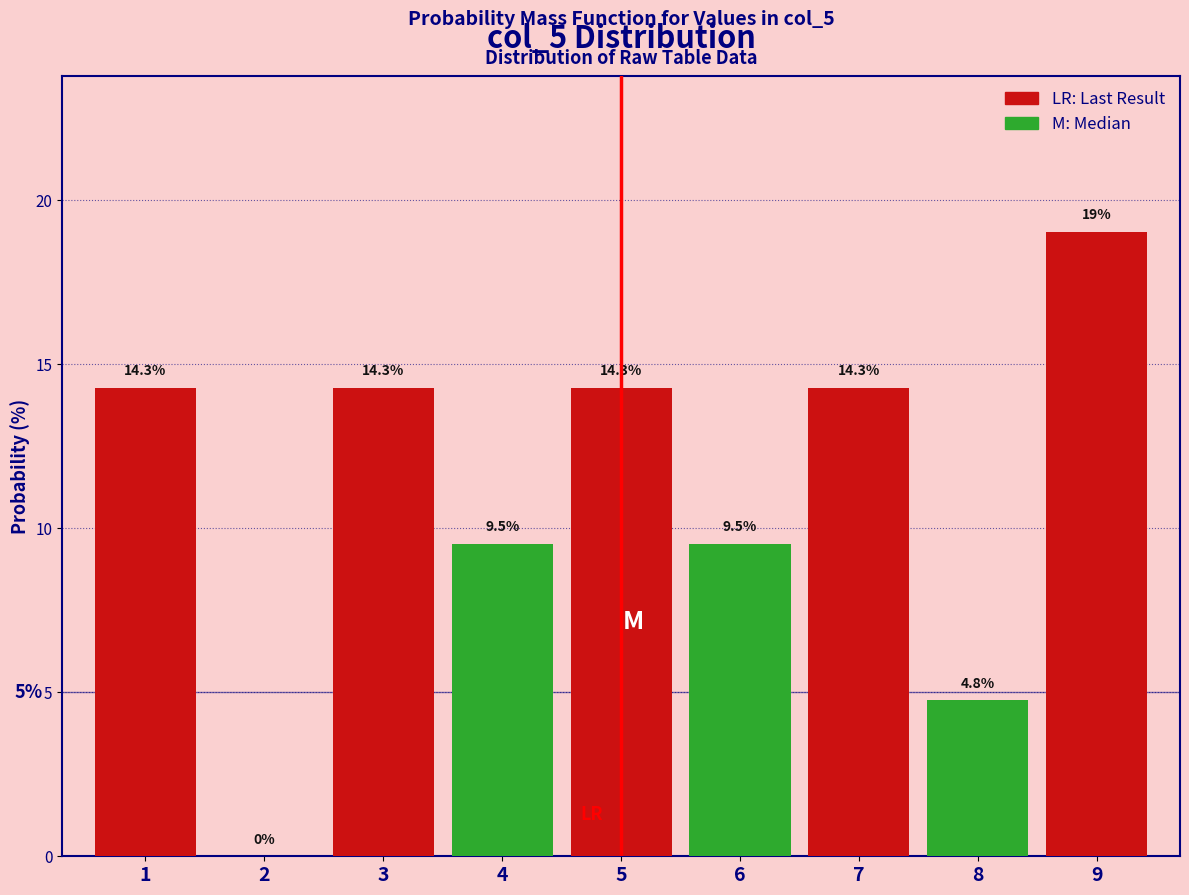

Reading left to right, list all the values displayed in this chart.

1=14.3	2=0.0	3=14.3	4=9.5	5=14.3	6=9.5	7=14.3	8=4.8	9=19.0